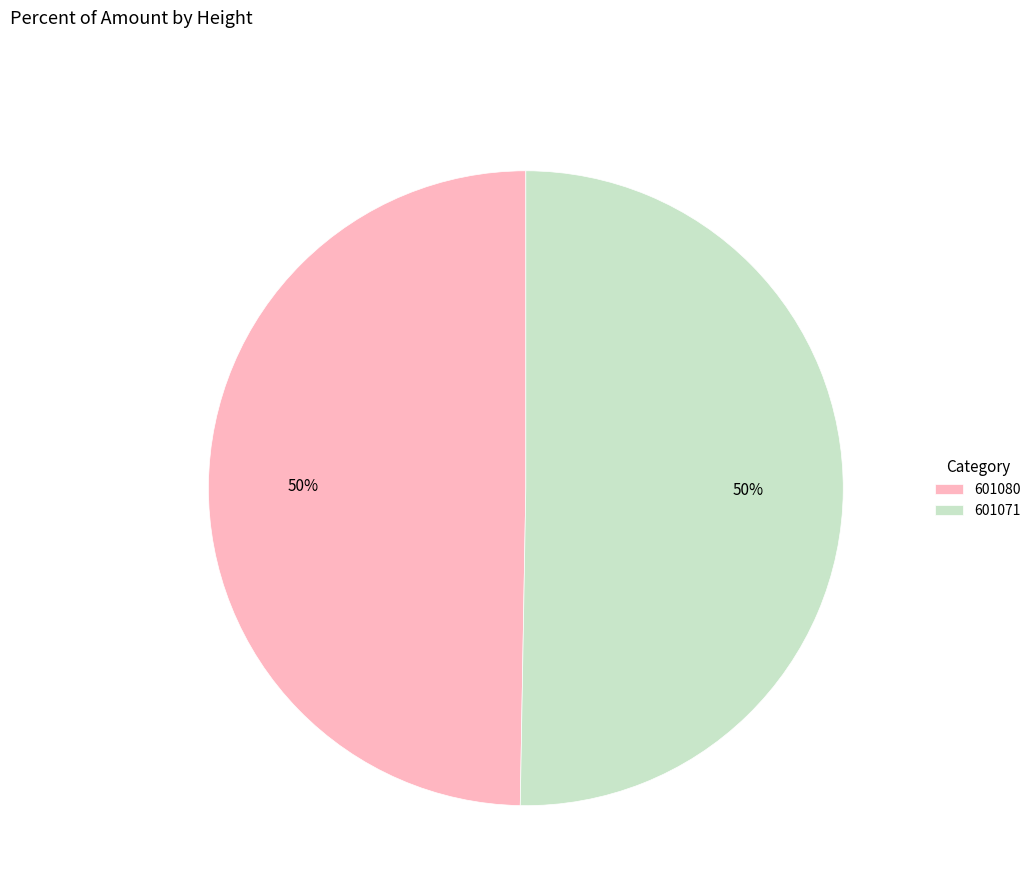

What is the smallest slice in the pie chart?

601080